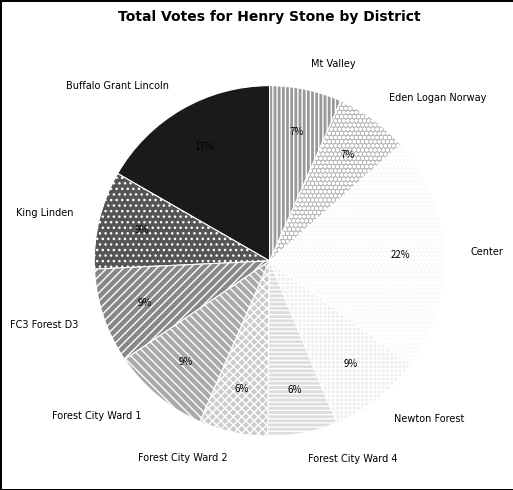

Combined, do Buffalo Grant Lincoln and Center account for over 50%?

No